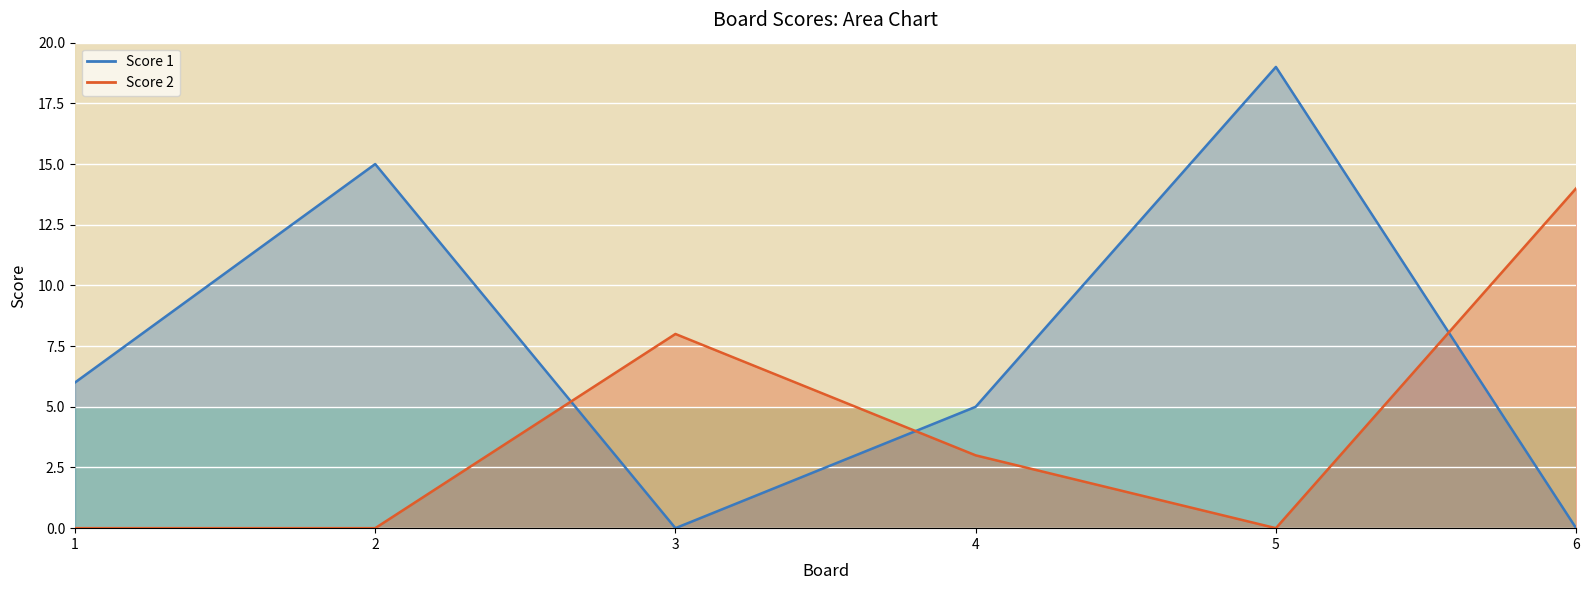

Reading left to right, what are all the values shown in this chart?

Score 1: 6	15	0	5	19	0
Score 2: 0	0	8	3	0	14